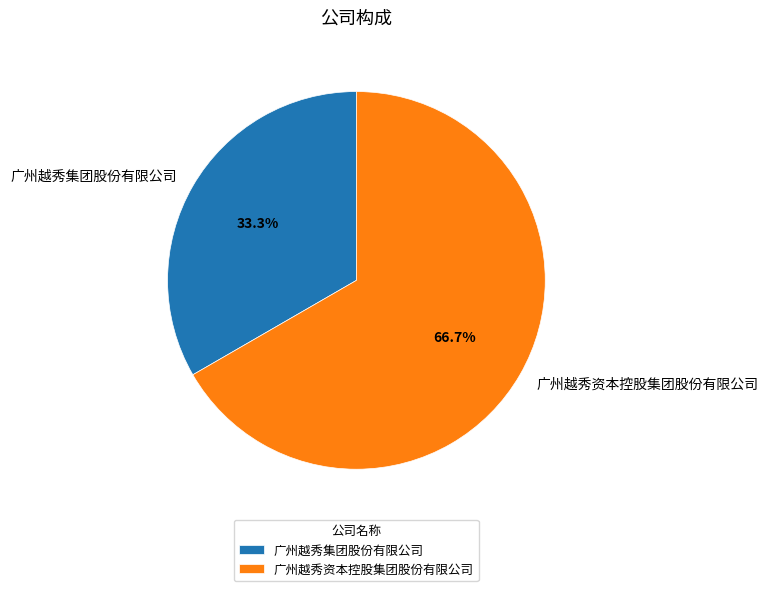

What portion of the pie excludes 广州越秀集团股份有限公司?

66.7%